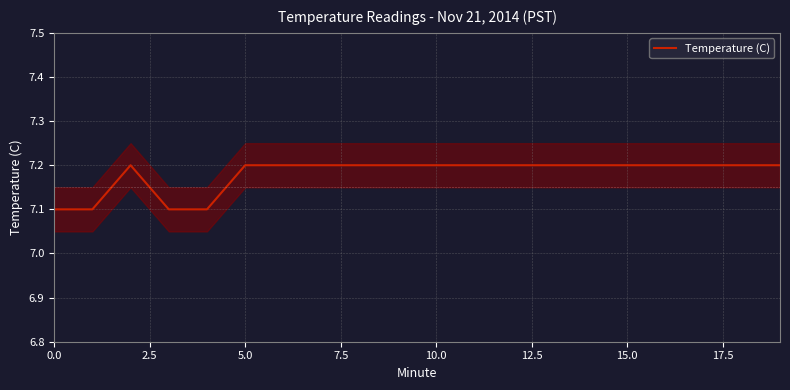

What is the average value?

7.2